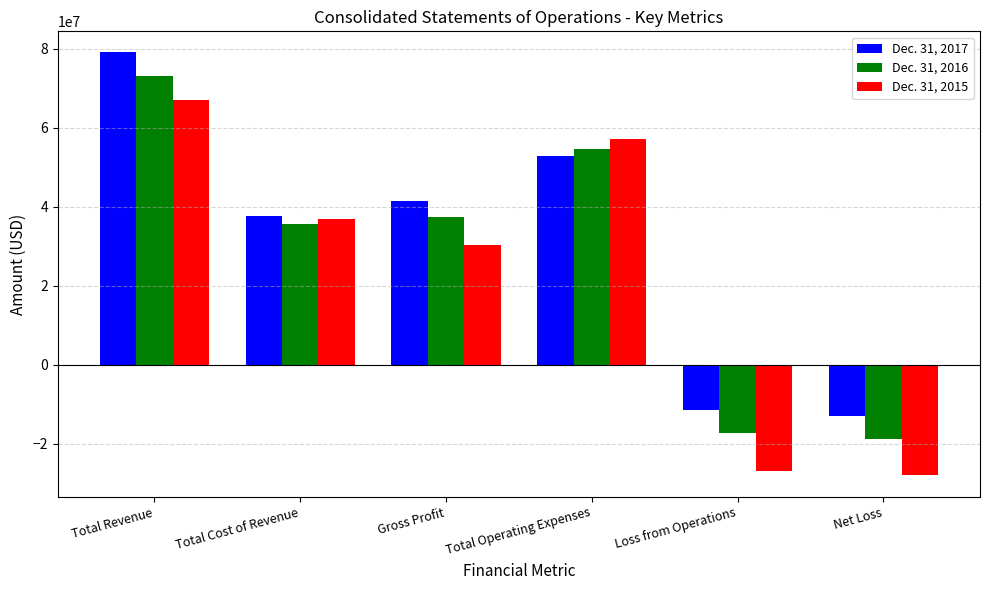

What is the label of the 2nd bar from the left?

Total Cost of Revenue